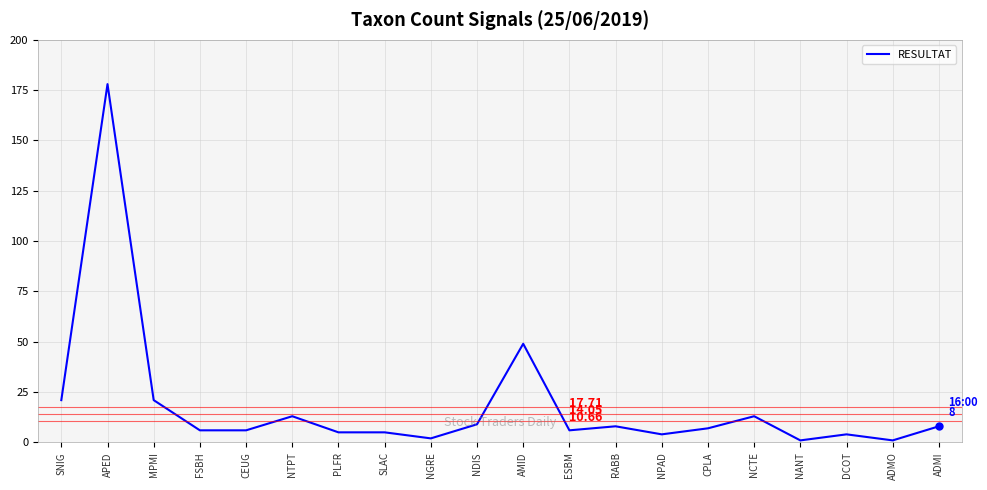

Between NANT and AMID, which is larger?

AMID